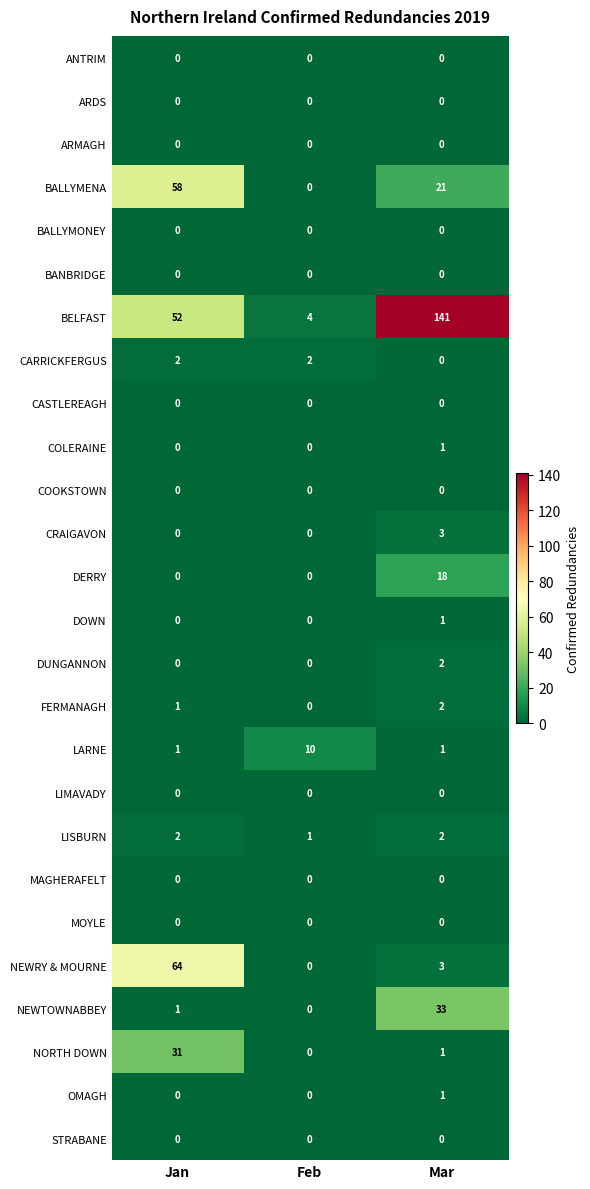

Where is NEWRY & MOURNE nearest to the value 32?

Mar